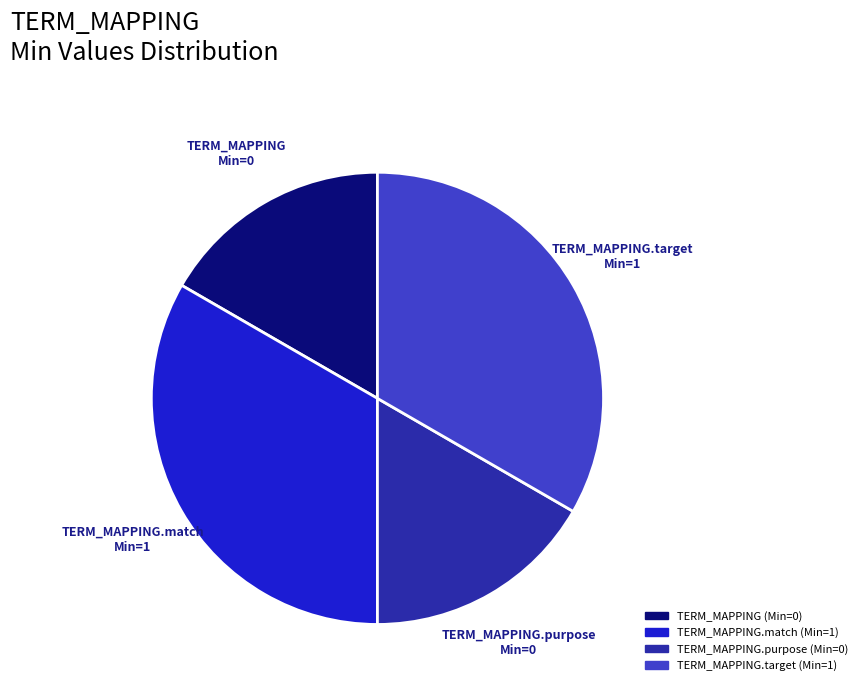

How many segments does this pie chart have?

4